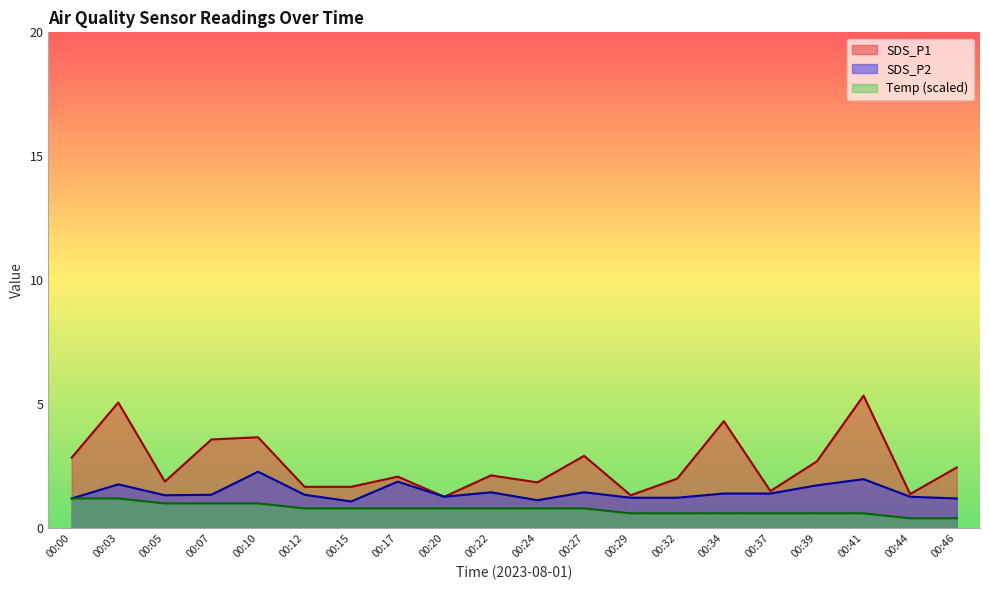

Is it true that Temp equals 1.0 at 00:41?

False